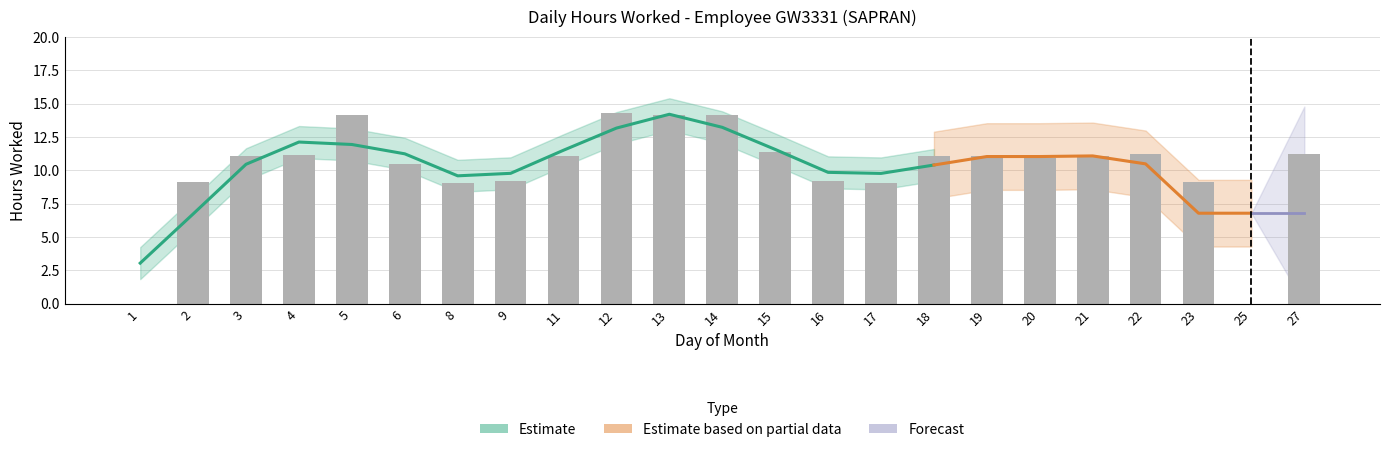

Count the number of categories in the chart.

23